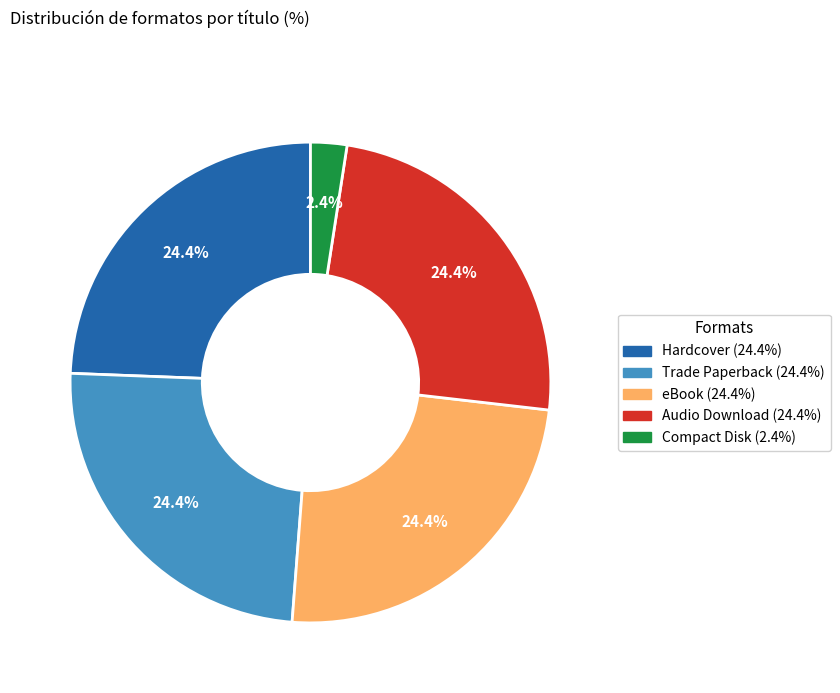

Does any single category account for the majority?

No